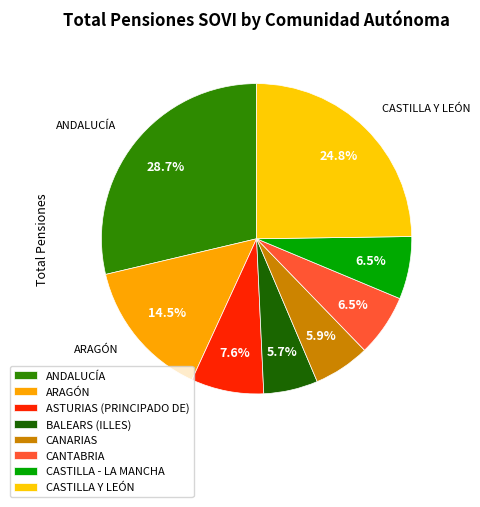

How many segments does this pie chart have?

8